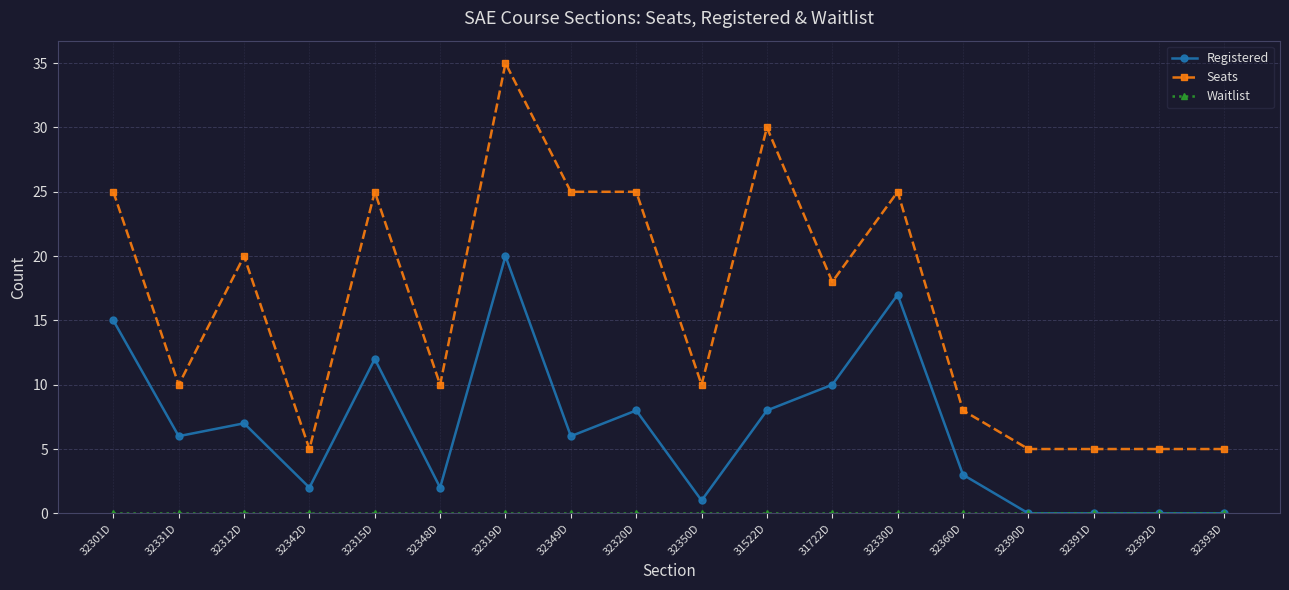

Is the value of Seats at 32319D greater than the value of Registered at 32342D?

Yes